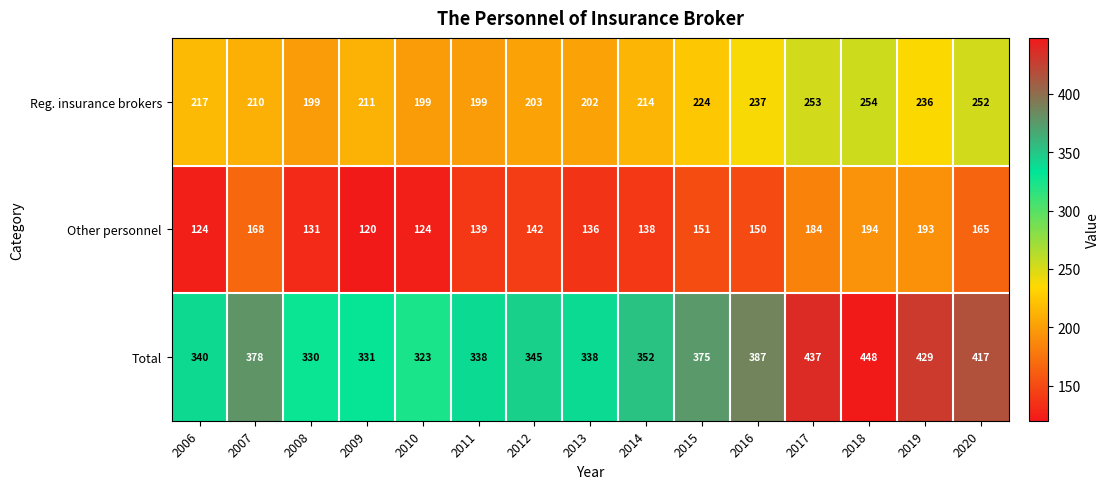

Where is Other personnel nearest to the value 157?

2015